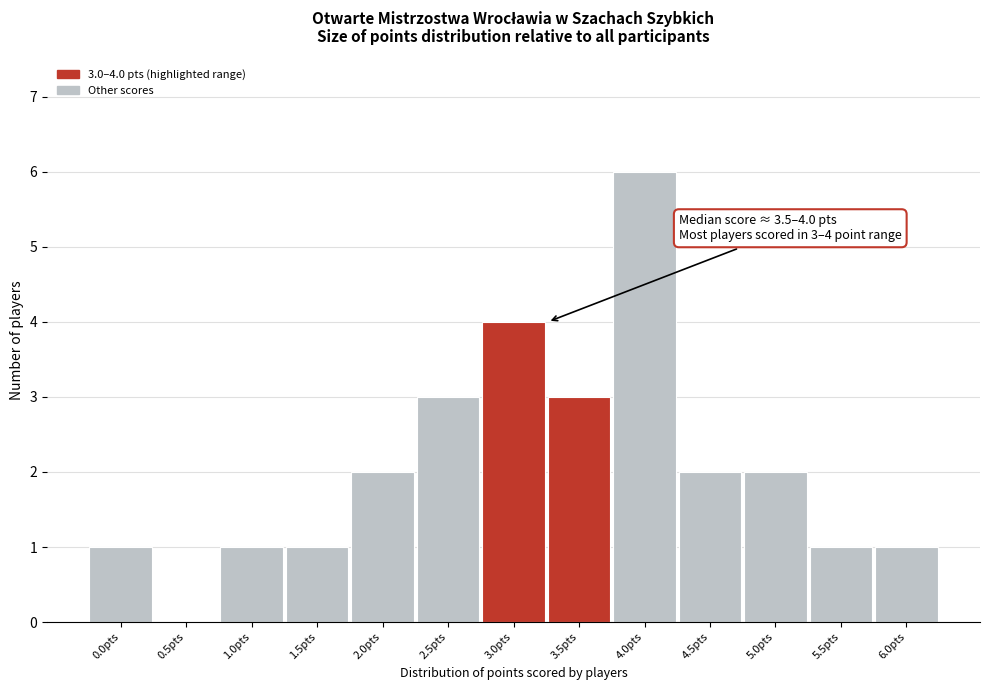

Reading left to right, list all the values displayed in this chart.

0.0pts=1	0.5pts=0	1.0pts=1	1.5pts=1	2.0pts=2	2.5pts=3	3.0pts=4	3.5pts=3	4.0pts=6	4.5pts=2	5.0pts=2	5.5pts=1	6.0pts=1